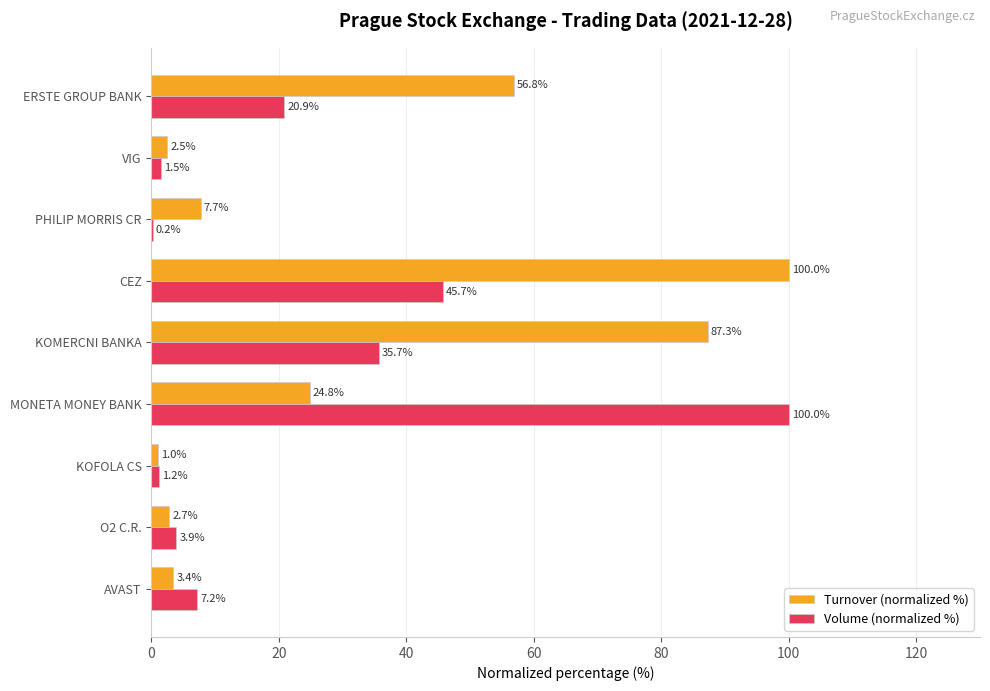

What is the maximum value for Turnover (normalized %)?

100.0